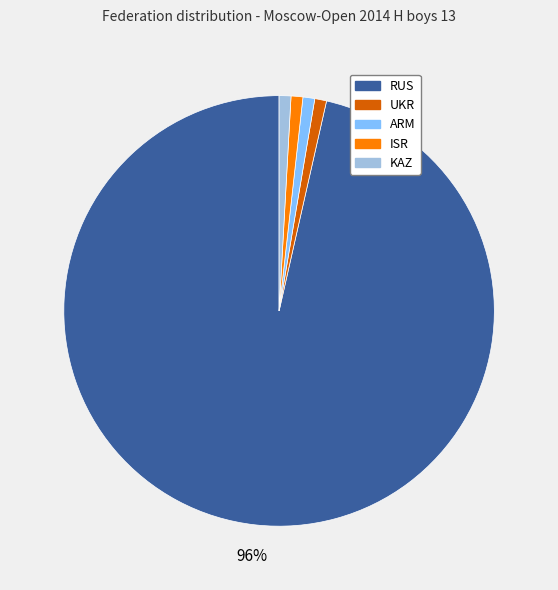

Count the number of slices in the pie.

5